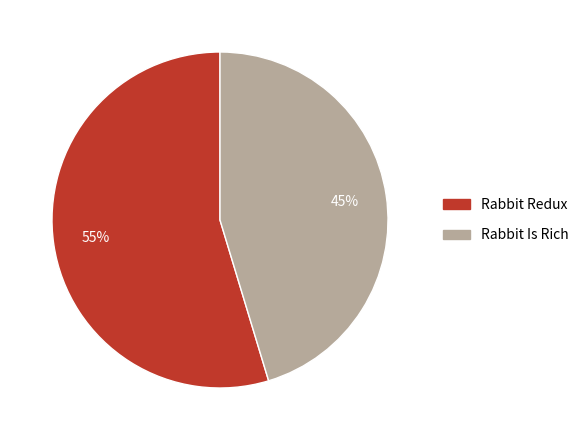

Do Rabbit Is Rich and Rabbit Redux together represent more than half of the pie?

Yes